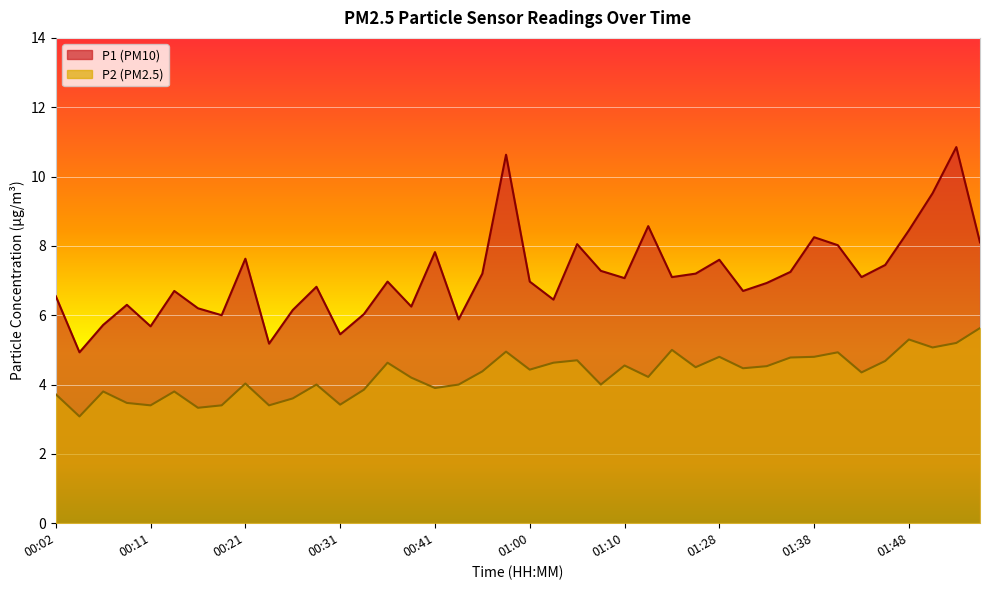

At how many categories does at least one series exceed 5?

39